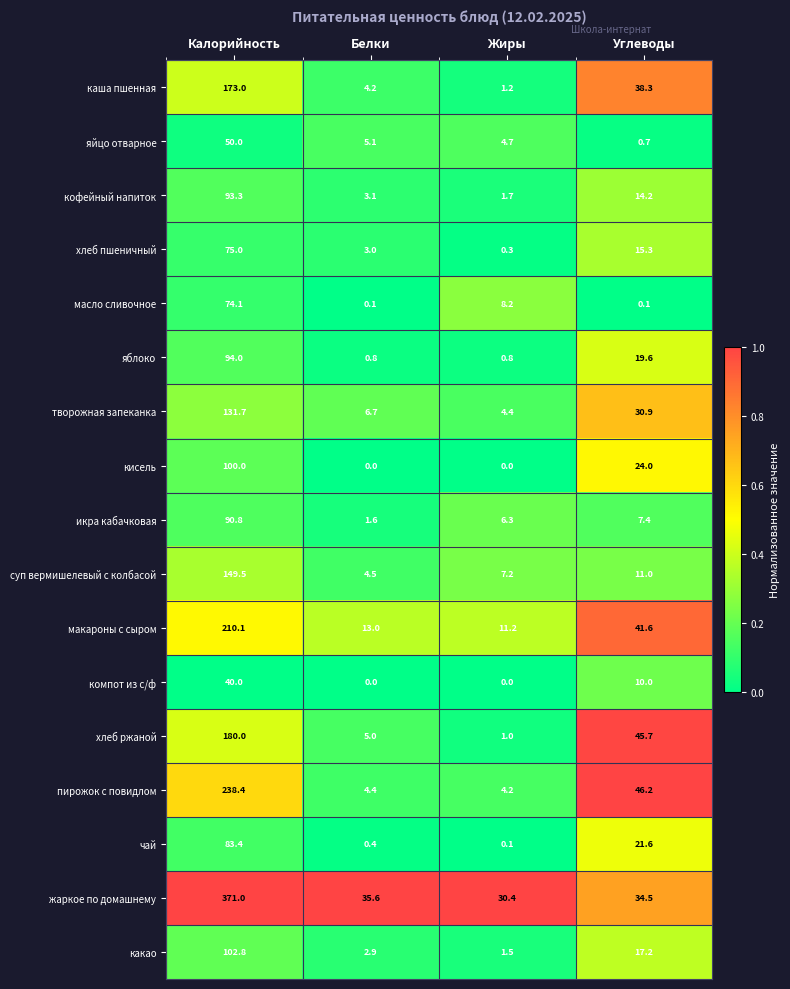

Rank the series by their maximum value, from lowest to highest.

компот из с/ф, яйцо отварное, масло сливочное, хлеб пшеничный, чай, икра кабачковая, кофейный напиток, яблоко, кисель, какао, творожная запеканка, суп вермишелевый с колбасой, каша пшенная, хлеб ржаной, макароны с сыром, пирожок с повидлом, жаркое по домашнему